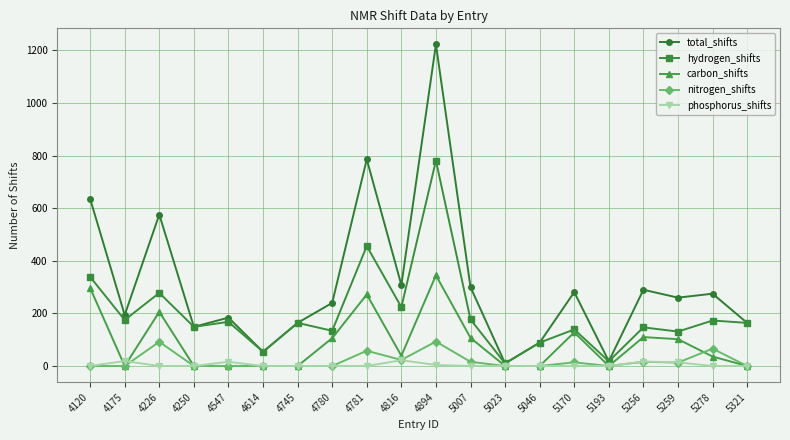

What are all the series names shown in the legend?

total_shifts, hydrogen_shifts, carbon_shifts, nitrogen_shifts, phosphorus_shifts